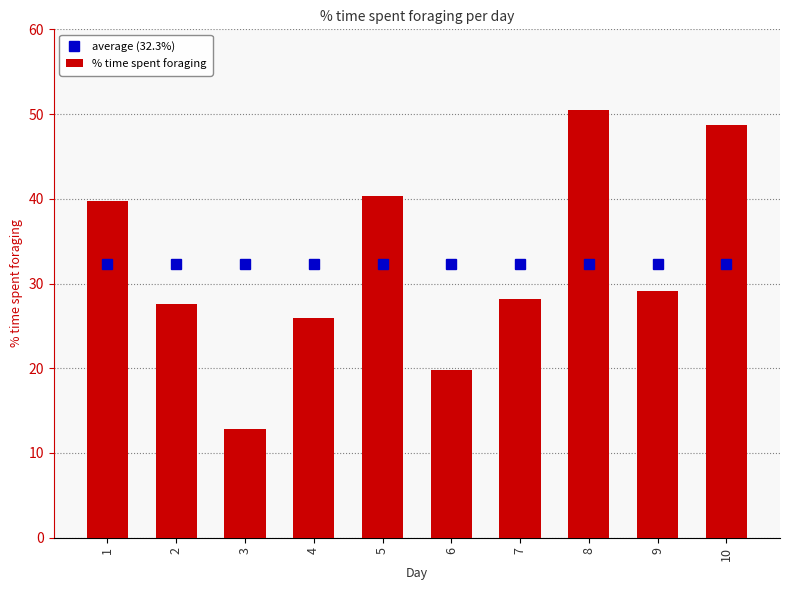

Does the chart contain any negative values?

No